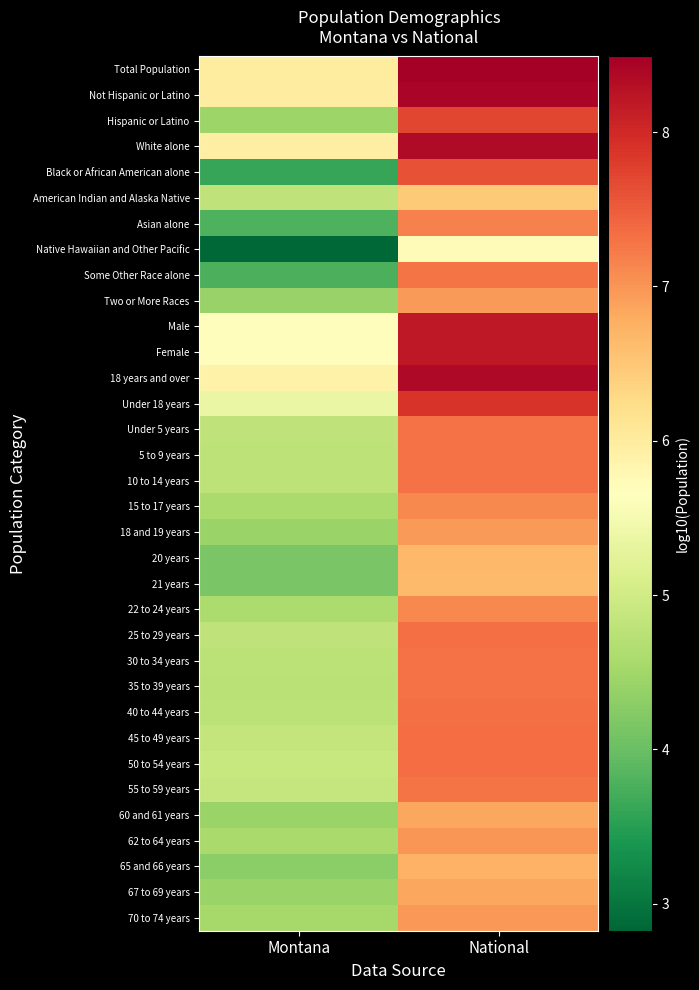

Rank the series at Montana from highest to lowest value.

Total Population, Not Hispanic or Latino, White alone, 18 years and over, Male, Female, Under 18 years, 50 to 54 years, 55 to 59 years, 45 to 49 years, 25 to 29 years, American Indian and Alaska Native, Under 5 years, 10 to 14 years, 5 to 9 years, 30 to 34 years, 40 to 44 years, 35 to 39 years, 22 to 24 years, 15 to 17 years, 62 to 64 years, 70 to 74 years, Hispanic or Latino, 18 and 19 years, 60 and 61 years, 67 to 69 years, Two or More Races, 65 and 66 years, 20 years, 21 years, Asian alone, Some Other Race alone, Black or African American alone, Native Hawaiian and Other Pacific